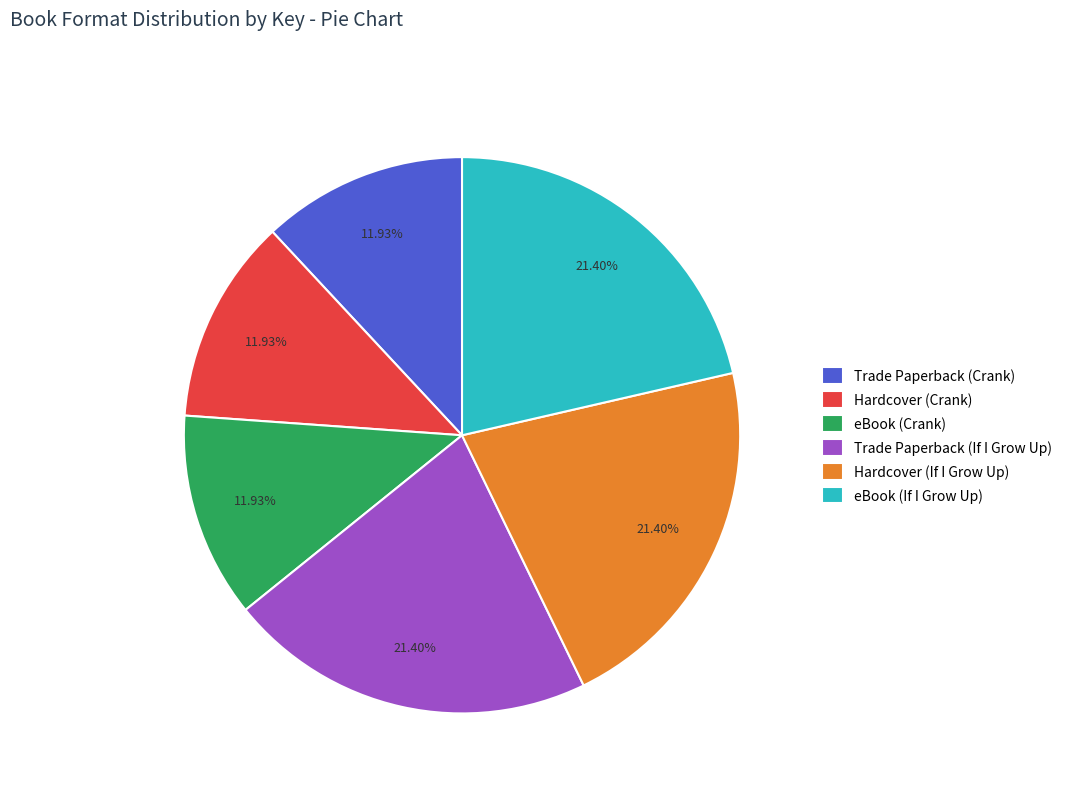

How many slices are in this pie chart?

6